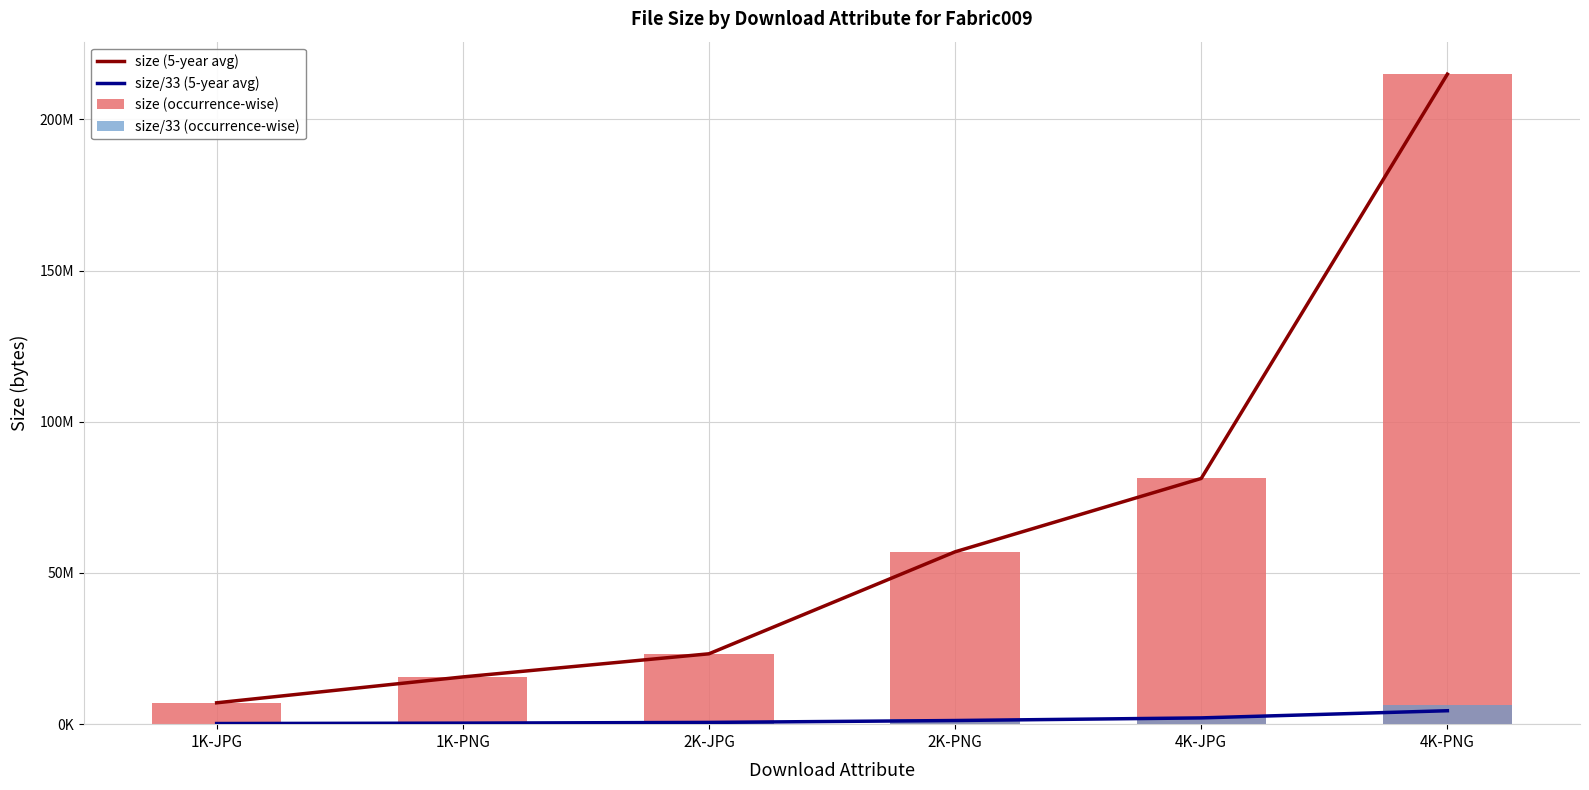

What is the maximum value for size (occurrence-wise)?

214967302.0